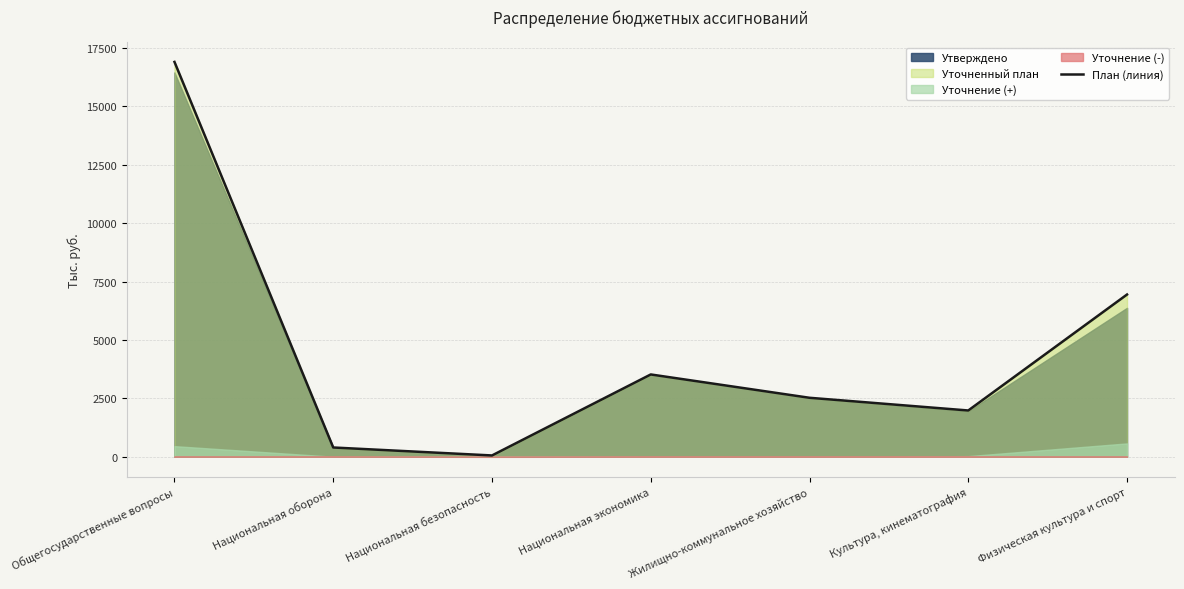

Which label corresponds to the smallest value in the chart?

Национальная безопасность